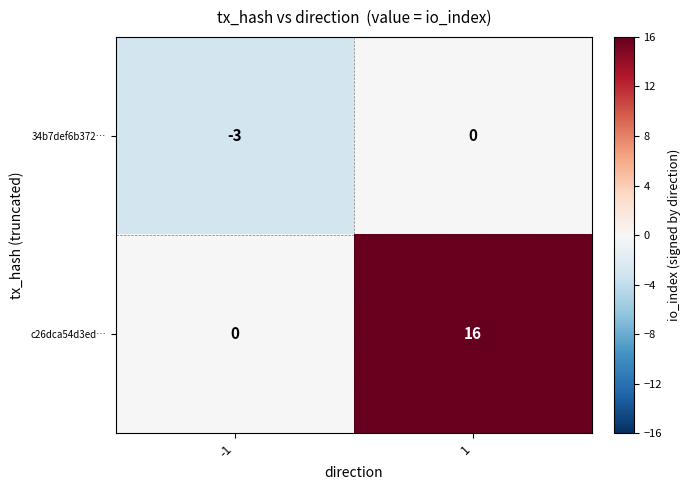

What is the sum of all 34b7def6b372… values?

-3